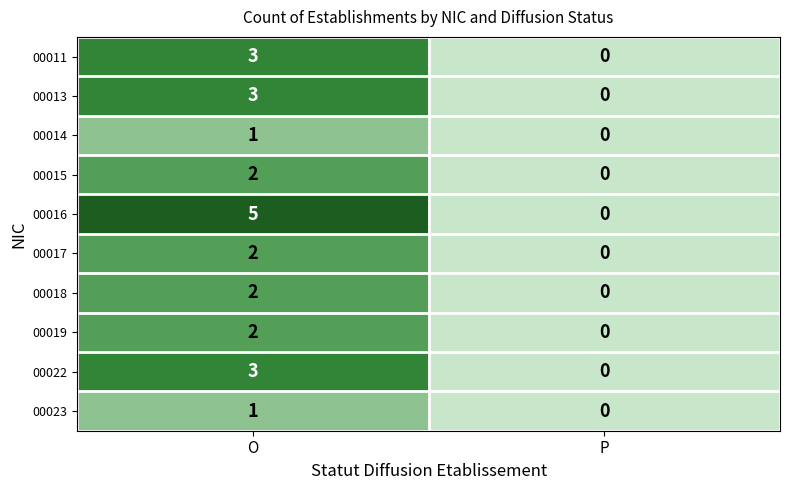

What is the difference between the maximum and minimum values in the 00016 series?

5